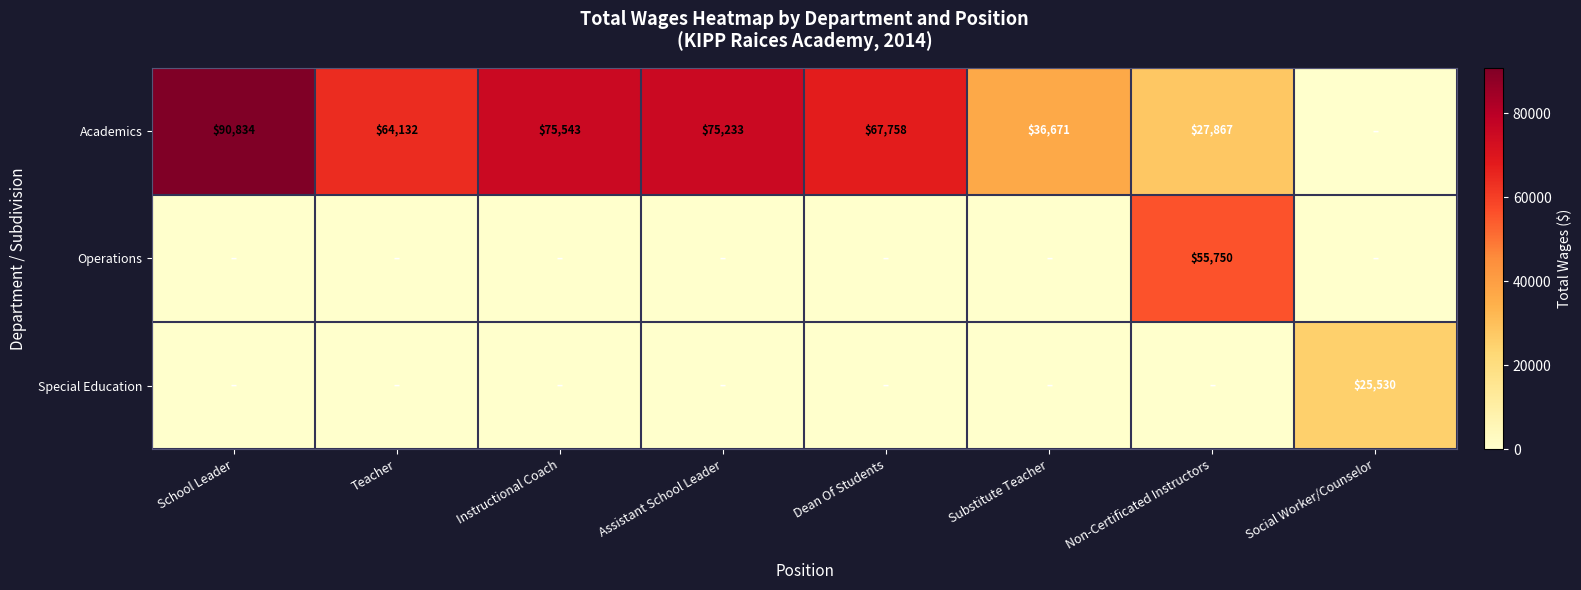

What is the difference between the Academics values at Instructional Coach and Dean Of Students?

7785